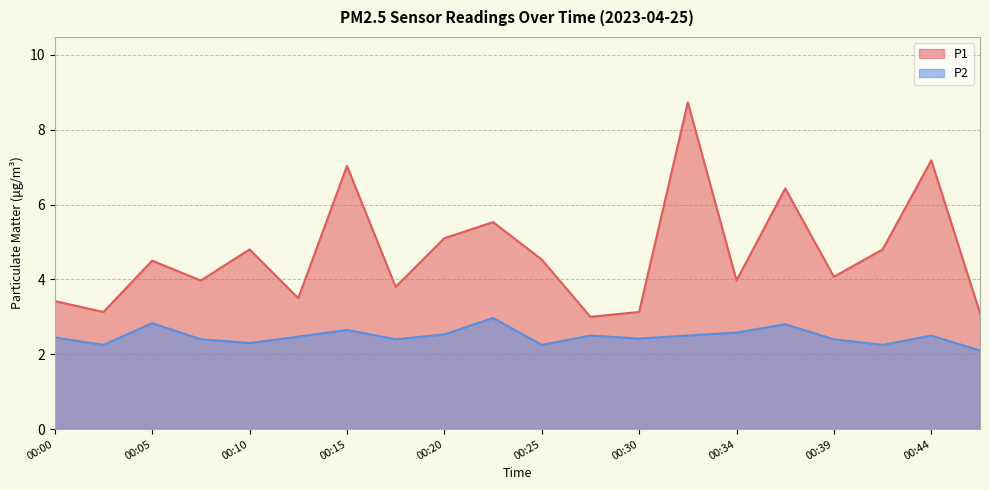

True or false: P2 and P1 cross at least once.

False